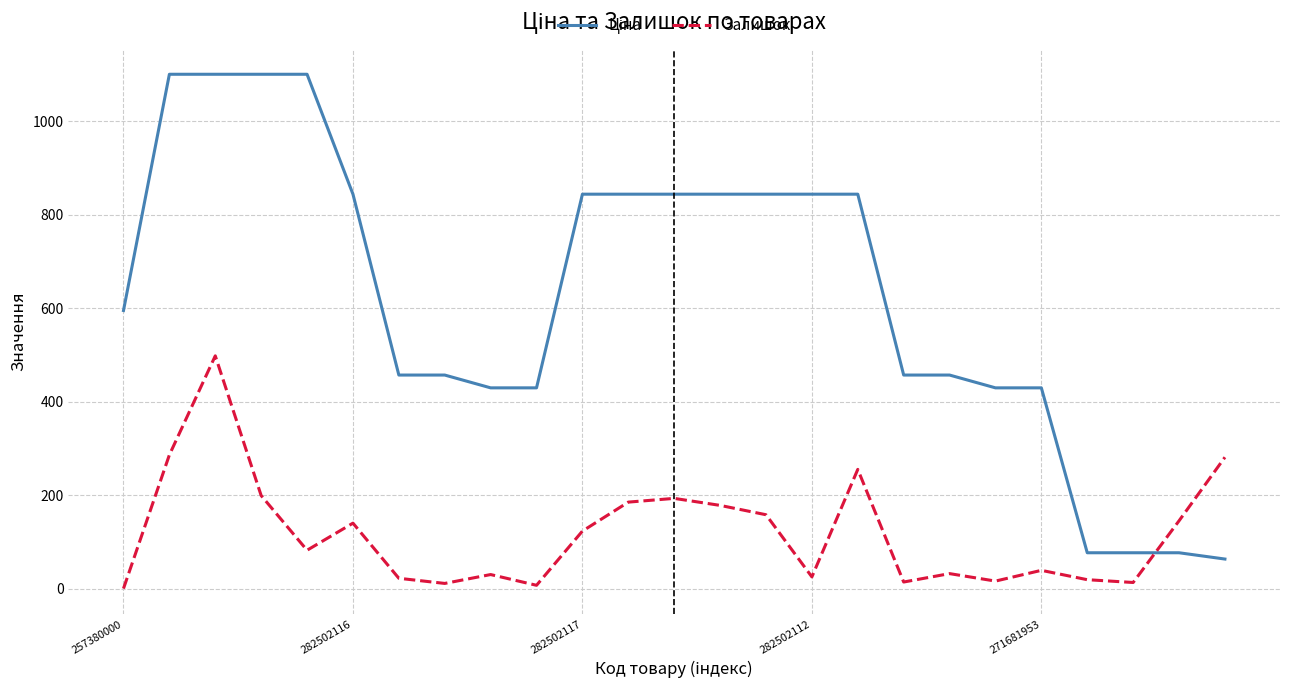

What is the maximum value shown in the chart?

1100.6